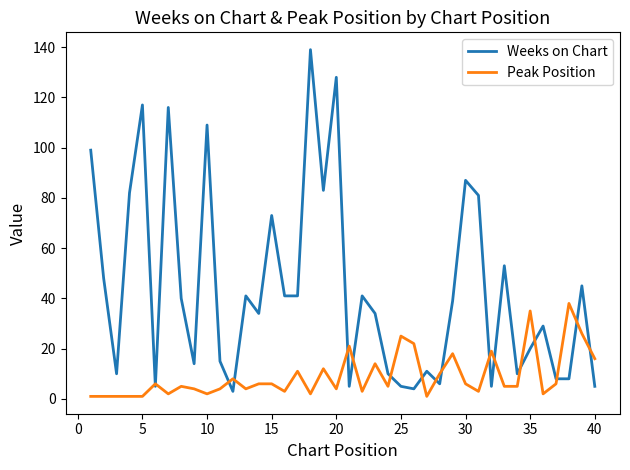

List the series in order of their overall mean, lowest first.

Peak Position, Weeks on Chart